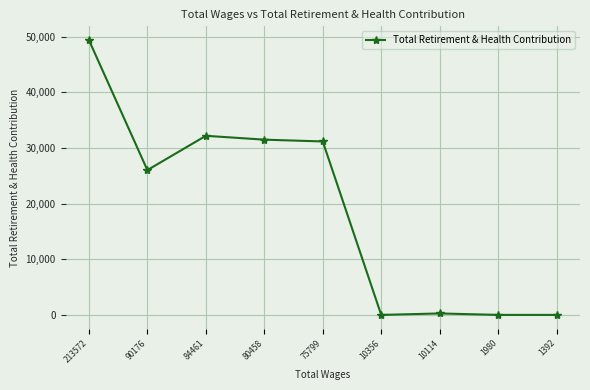

What is the approximate value at 10114, to the nearest 10?

260